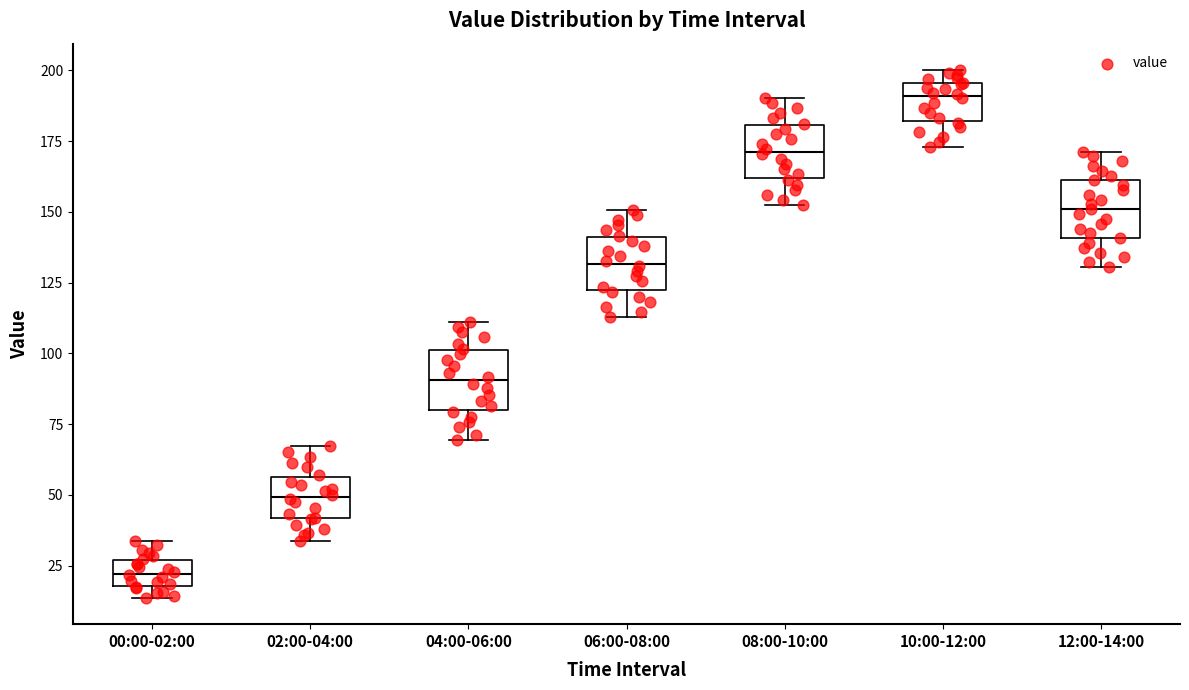

Which box has the highest median line?

10:00-12:00